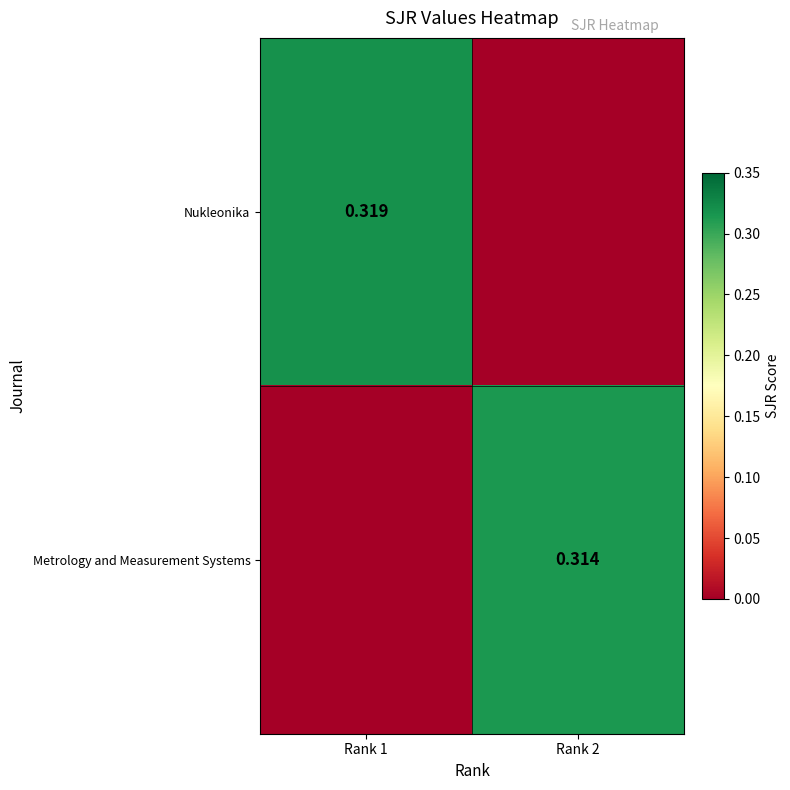

True or false: Nukleonika has a value of 0.0 at Rank 2.

True